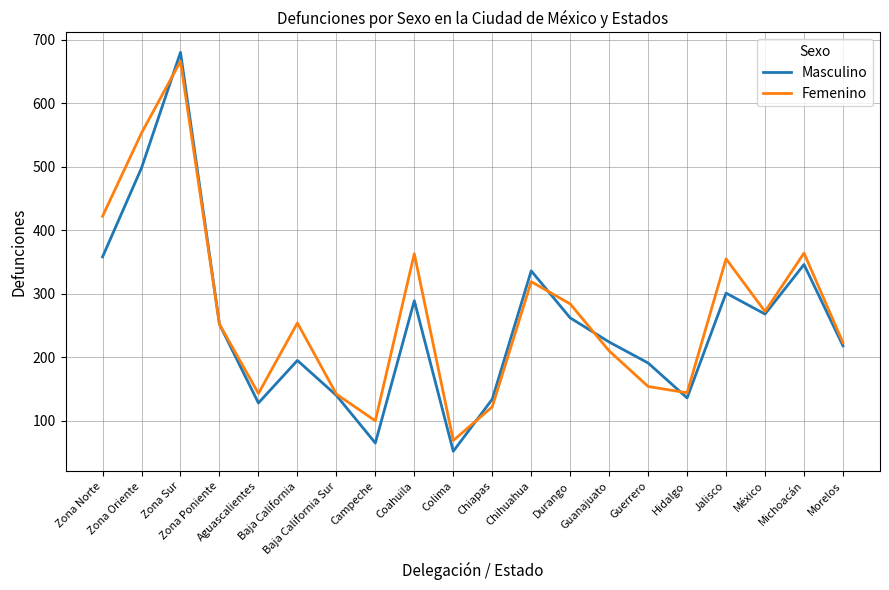

What position from the left is Guerrero?

15